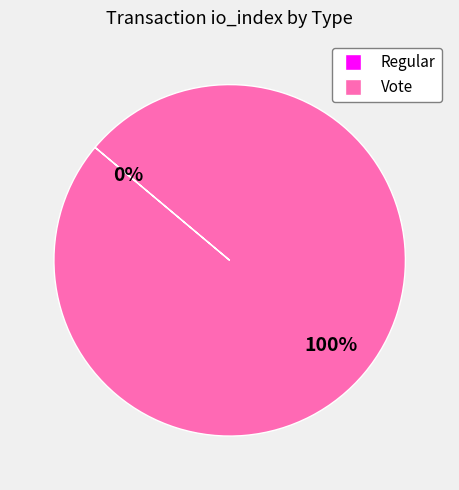

To the nearest percent, what is the combined percentage of Regular and Vote?

100%